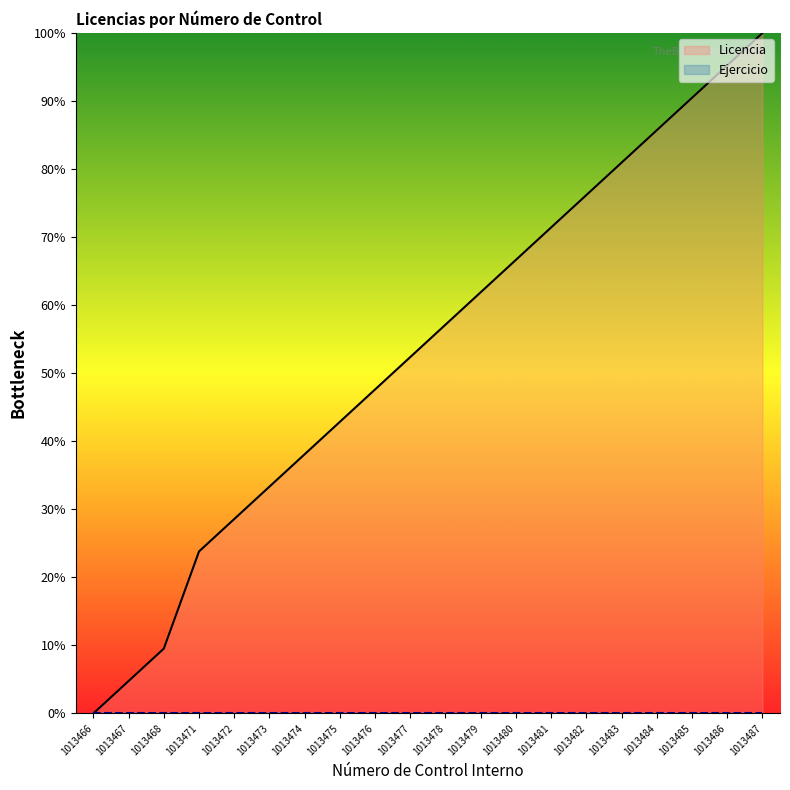

What is the difference between the values at 1013484 and 1013479?

23.8